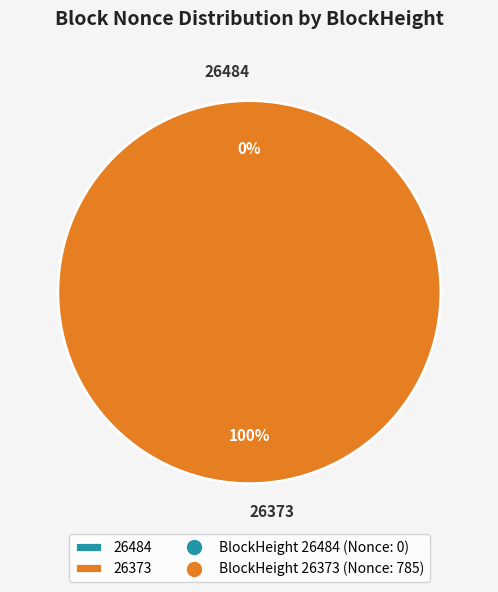

Is it true that 26484 is 1% of the pie?

False